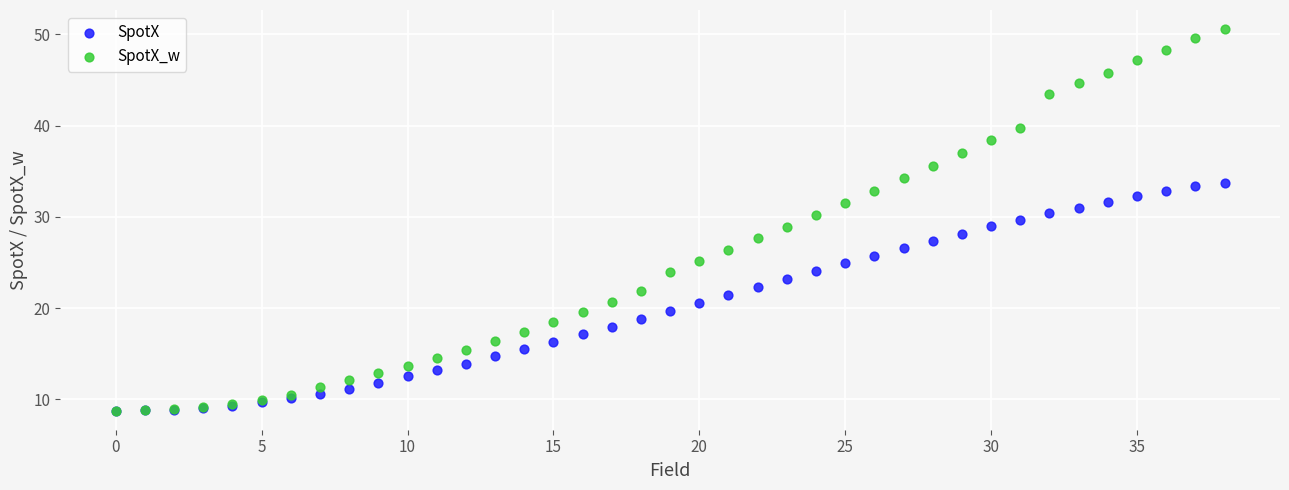

What are all the series names shown in the legend?

SpotX, SpotX_w